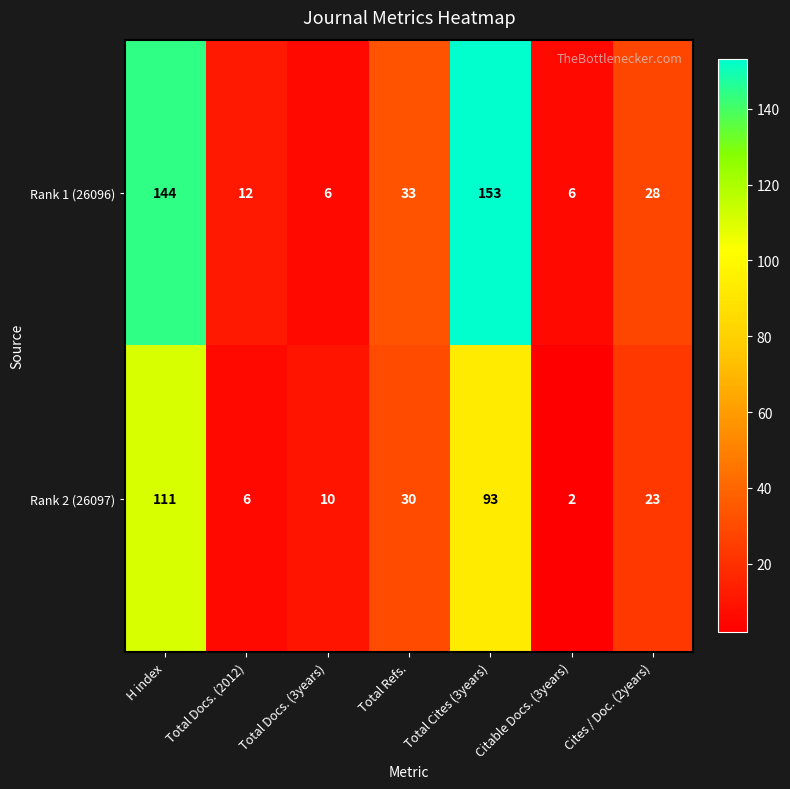

Rank the series by their maximum value, from highest to lowest.

Rank 1 (26096), Rank 2 (26097)